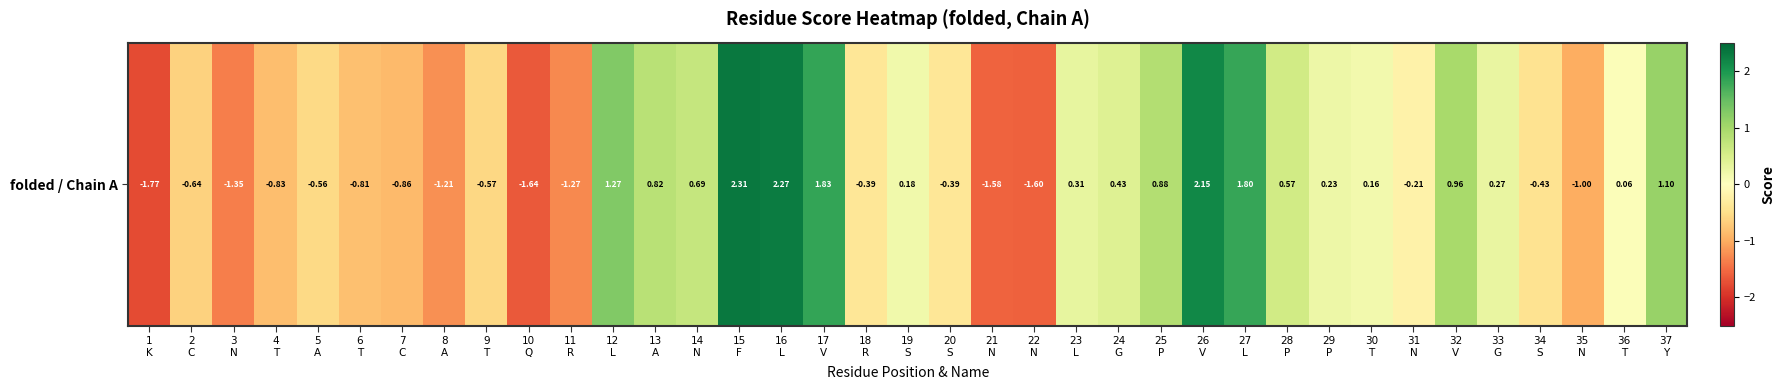

Which label corresponds to the smallest value in the chart?

1
K